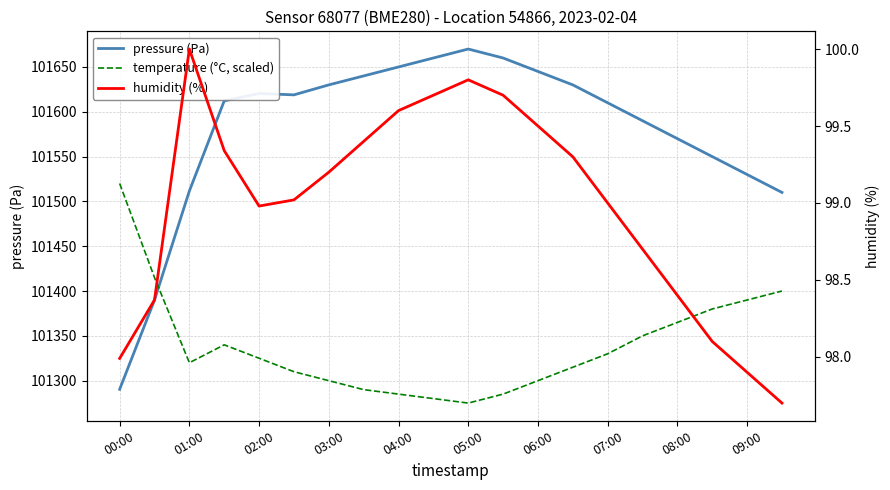

Reading left to right, what are all the values shown in this chart?

pressure (Pa): 101290.4	101390.0	101511.6	101612.2	101620.4	101618.9	101630.0	101640.0	101650.0	101660.0	101670.0	101660.0	101645.0	101630.0	101610.0	101590.0	101570.0	101550.0	101530.0	101510.0
temperature (°C, scaled): 101520.0	101415.0	101320.0	101340.0	101325.0	101310.0	101300.0	101290.0	101285.0	101280.0	101275.0	101285.0	101300.0	101315.0	101330.0	101350.0	101365.0	101380.0	101390.0	101400.0
humidity (%): 98.0	98.4	100.0	99.3	99.0	99.0	99.2	99.4	99.6	99.7	99.8	99.7	99.5	99.3	99.0	98.7	98.4	98.1	97.9	97.7